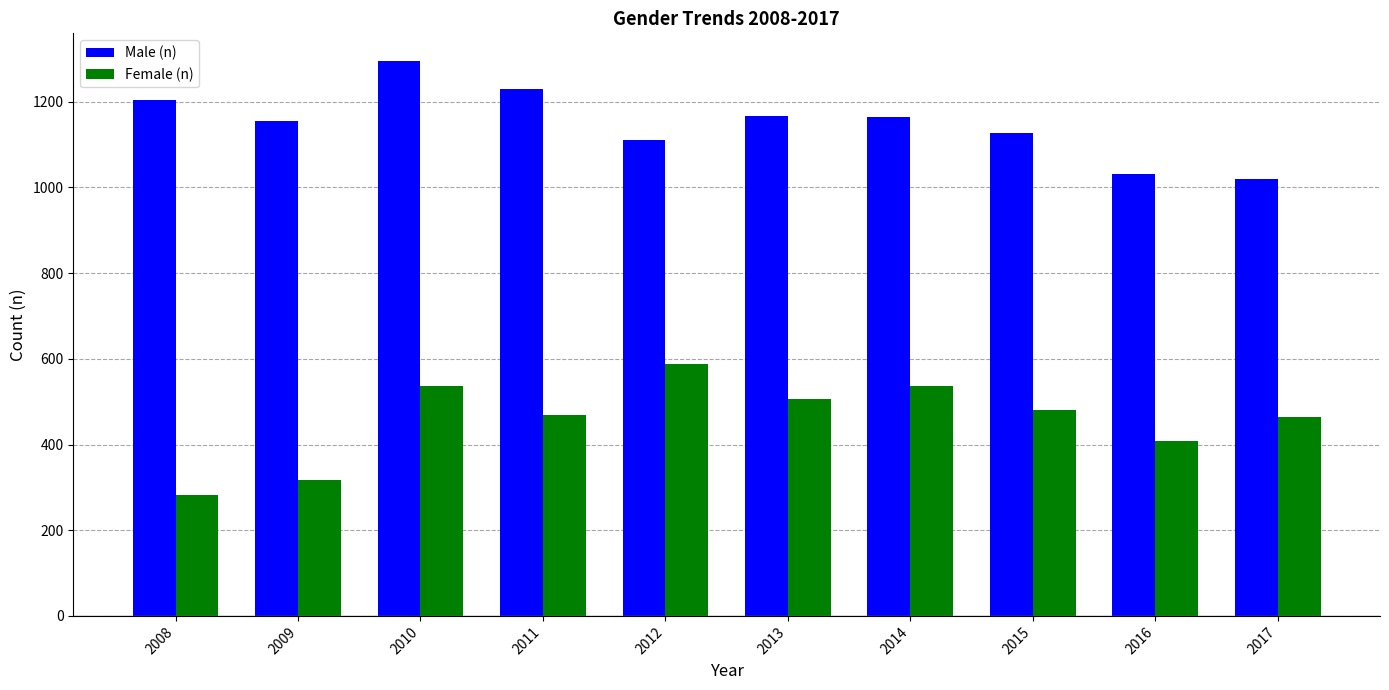

What is the value of the Male (n) bar at the 3rd from the left?

1295